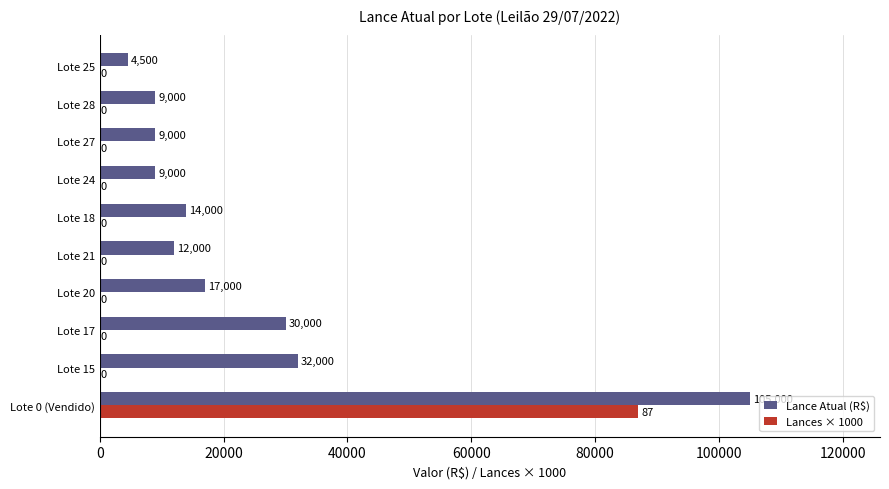

Where is Lance Atual (R$) nearest to the value 54750?

Lote 15